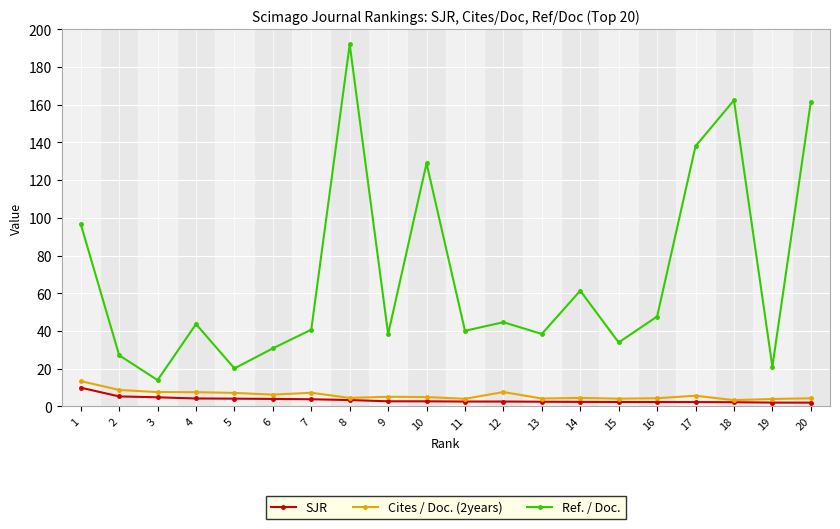

Which series has the largest range (max minus min)?

Ref. / Doc.